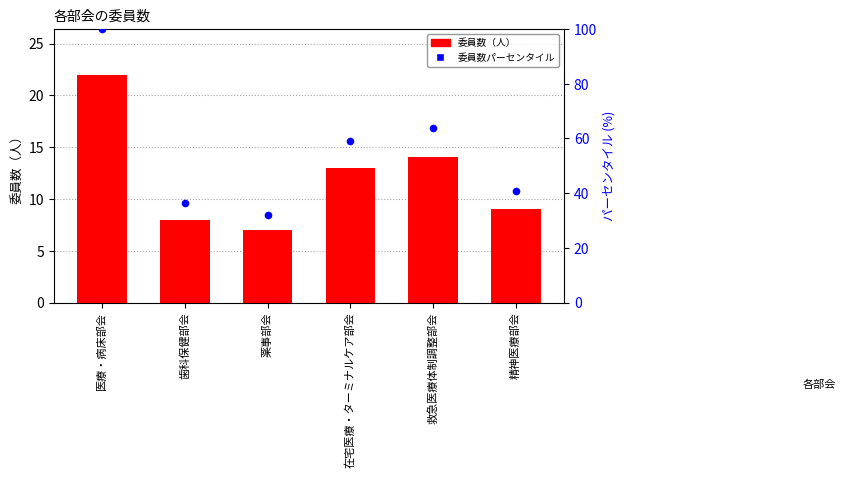

At which category is the sum across all series the highest?

医療・病床部会